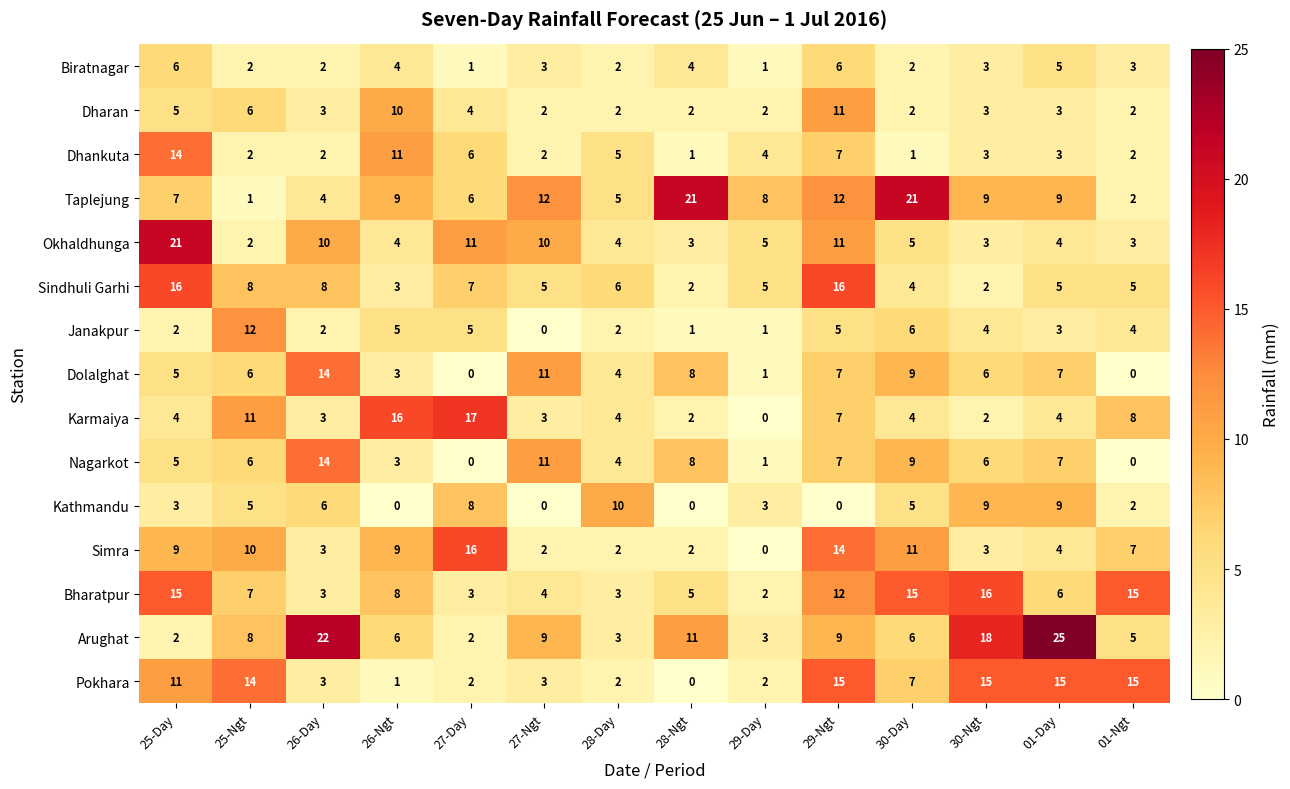

What is the average value of the Dharan series?

4